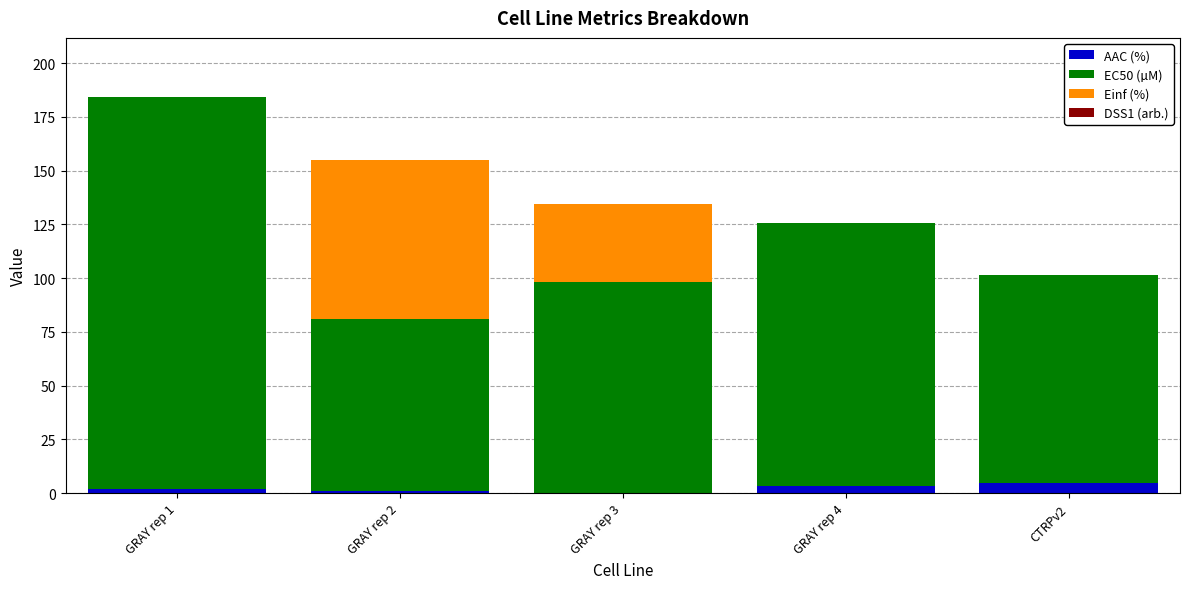

At which category is the sum across all series the highest?

GRAY rep 1